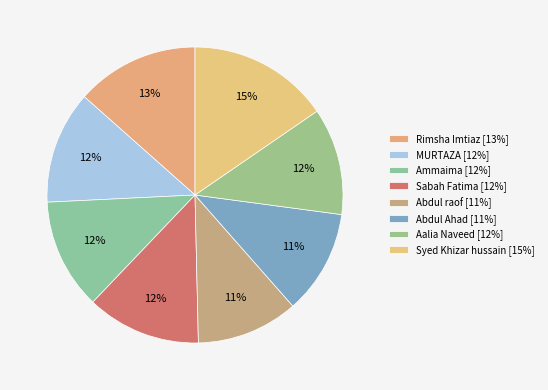

How many segments does this pie chart have?

8